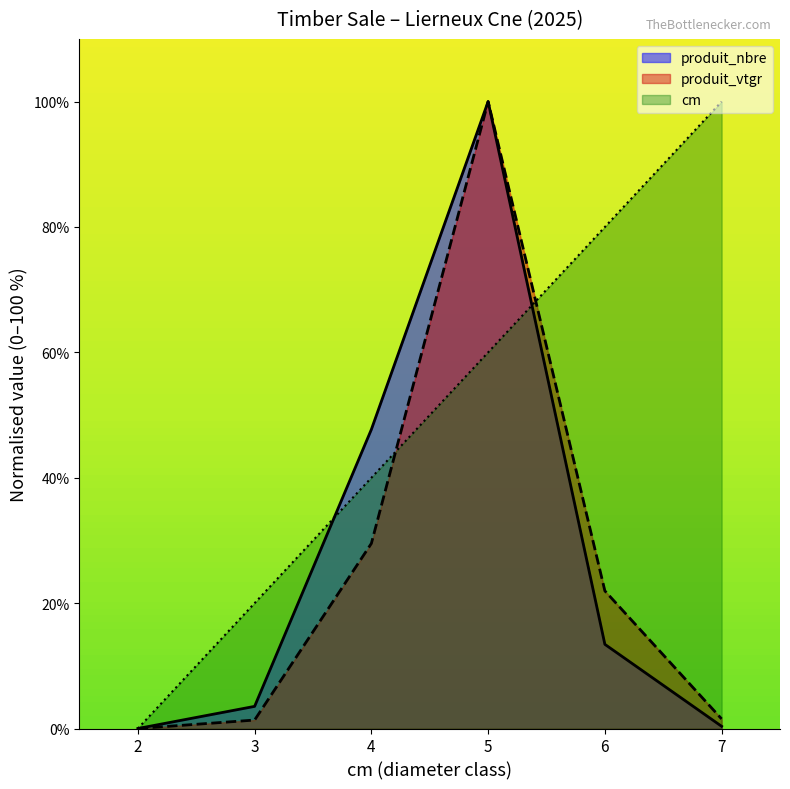

What is the difference between the produit_nbre values at 2 and 7?

0.4